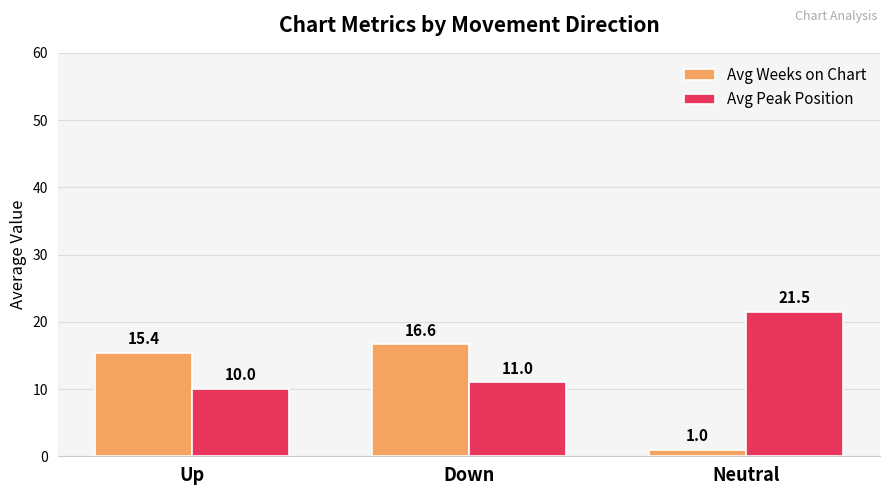

What value does the Avg Peak Position series have at Up?

10.0